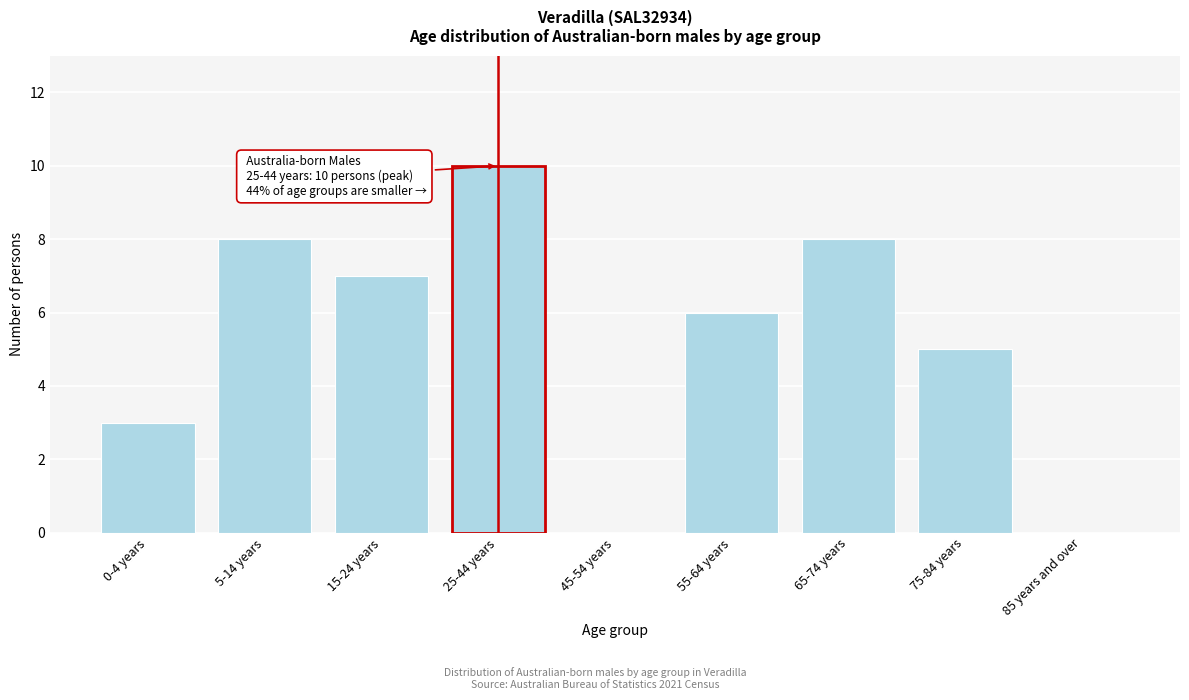

Reading left to right, what are all the values shown in this chart?

0-4 years=3	5-14 years=8	15-24 years=7	25-44 years=10	45-54 years=0	55-64 years=6	65-74 years=8	75-84 years=5	85 years and over=0